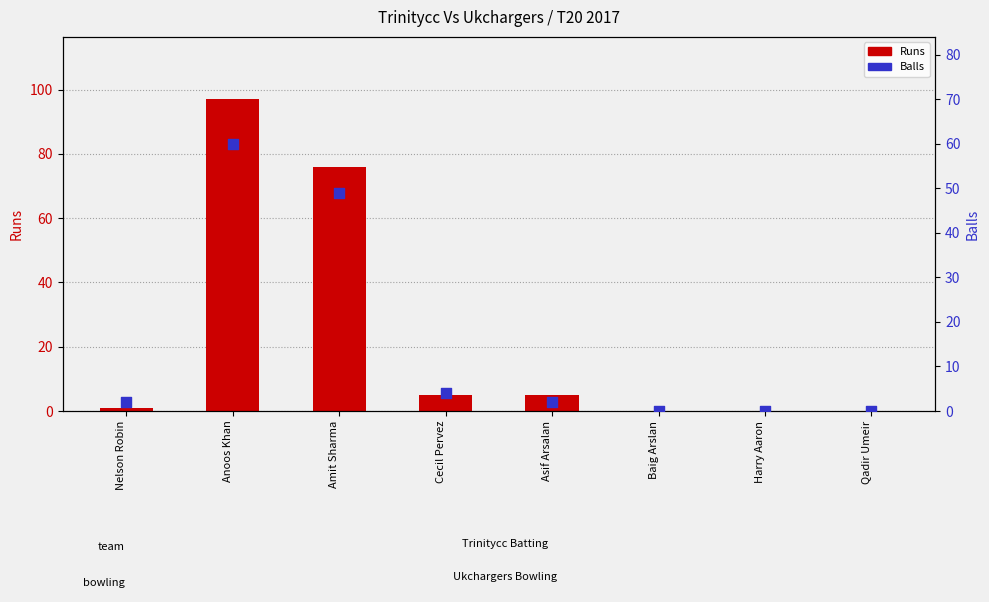

At which category is the sum across all series the highest?

Anoos Khan